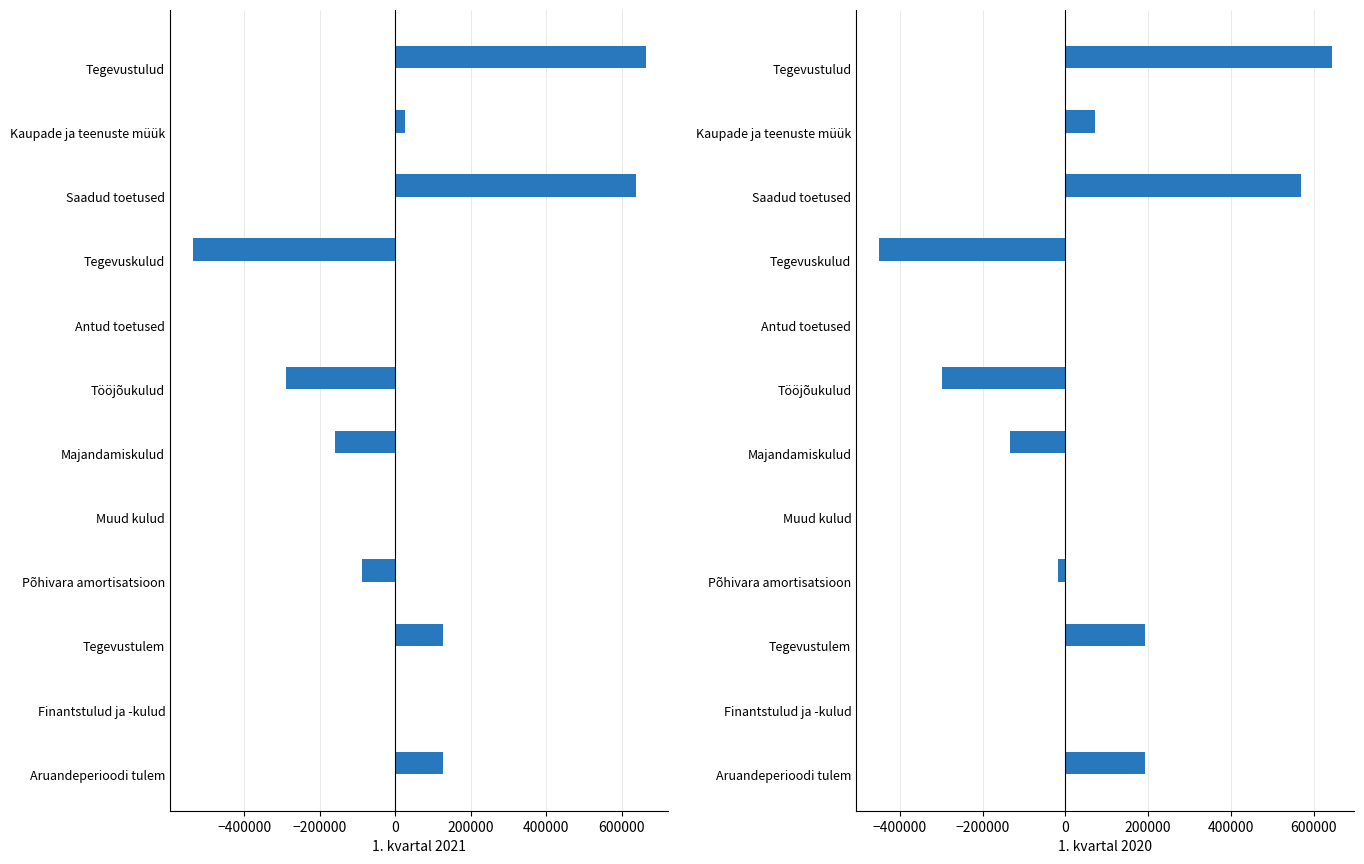

List the series in order of their overall mean, lowest first.

1. kvartal 2021, 1. kvartal 2020